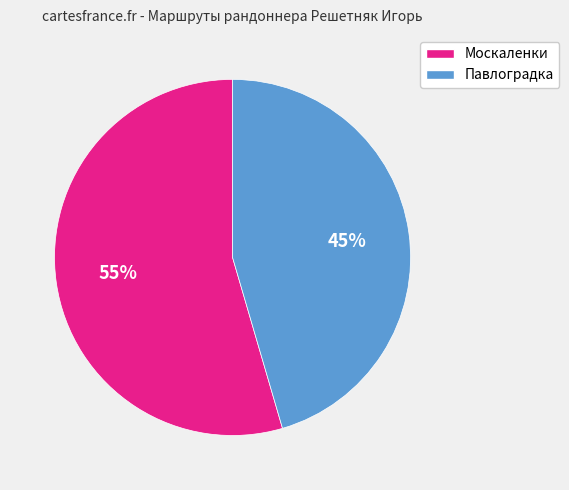

True or false: Москаленки accounts for 61% of the total.

False